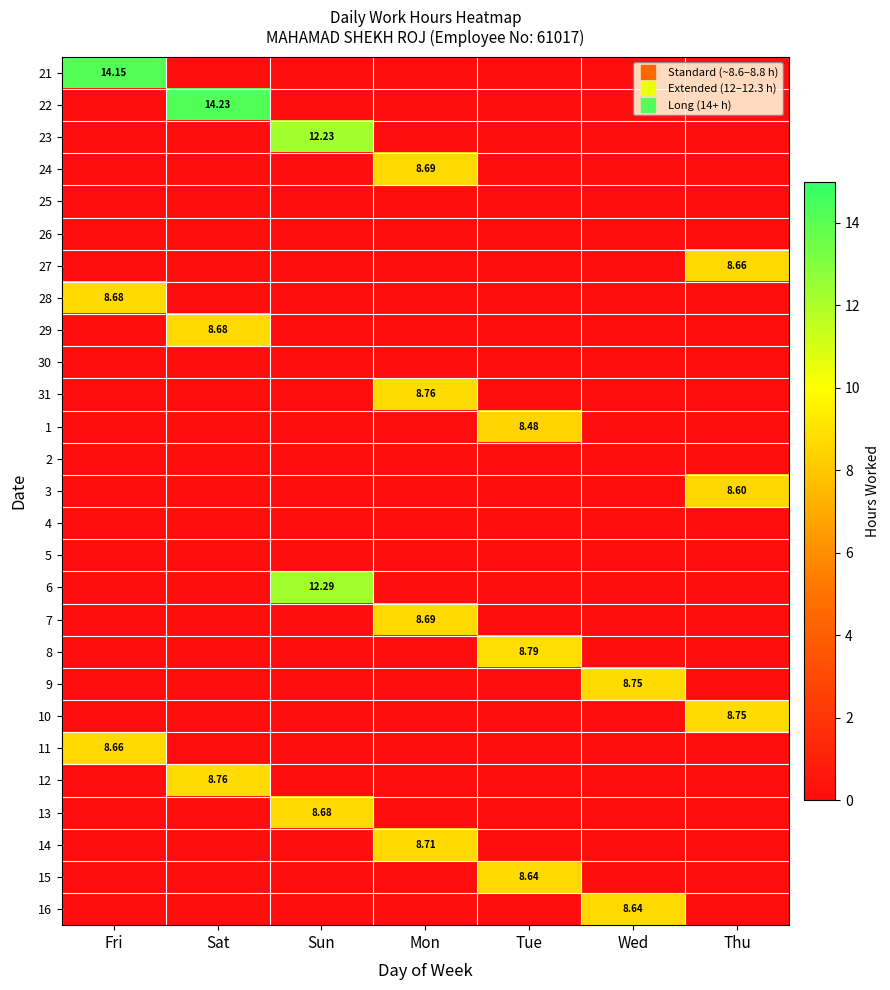

What is the maximum value for 11?

8.7